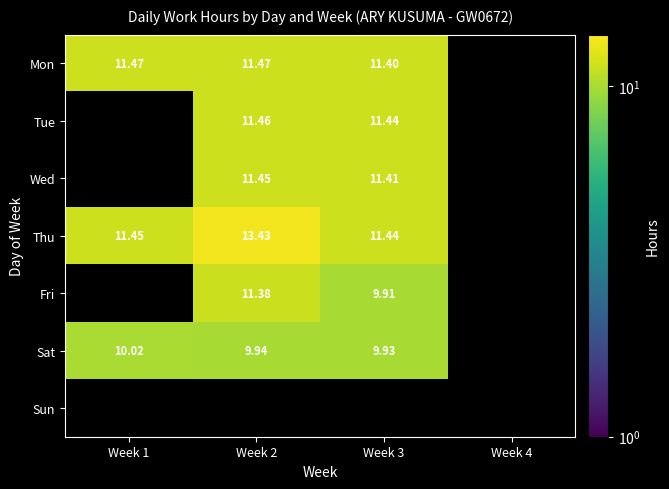

Is the value of Mon at Week 1 greater than the value of Tue at Week 3?

Yes